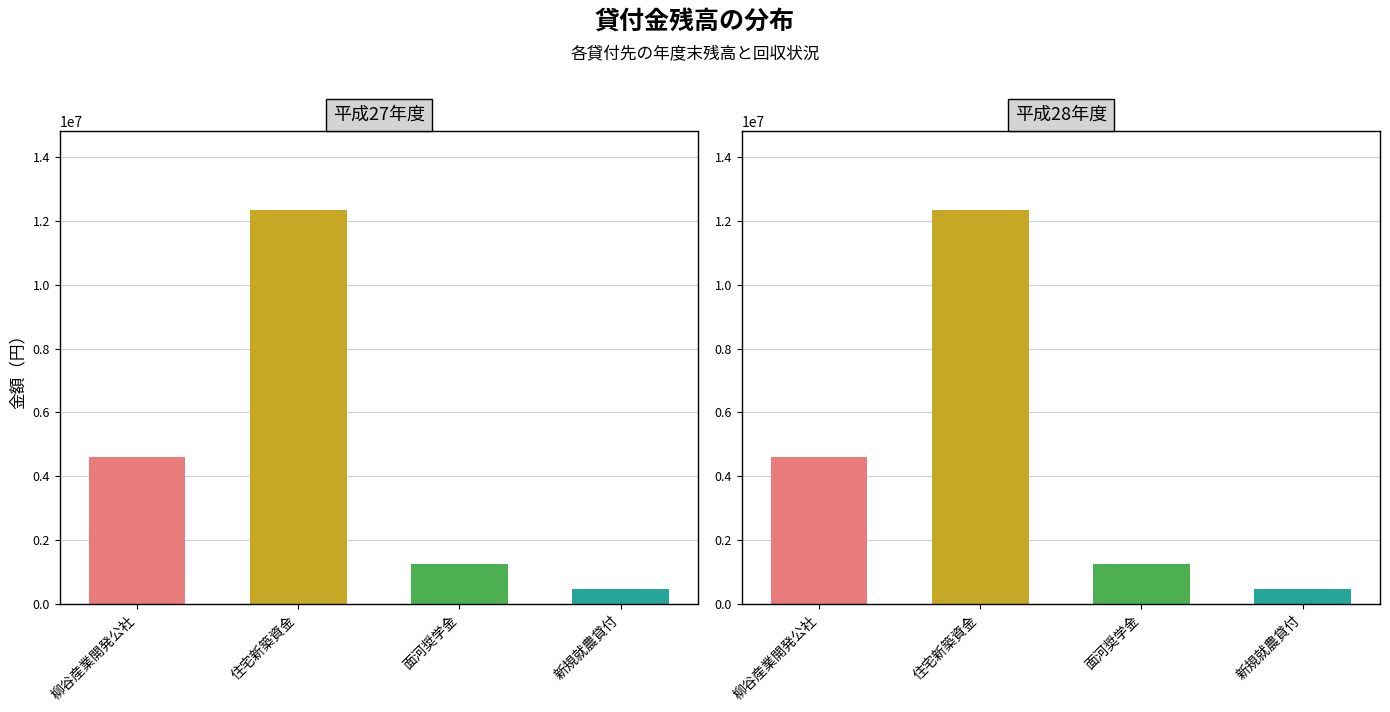

What is the total value across all series at 柳谷産業開発公社?

9200000